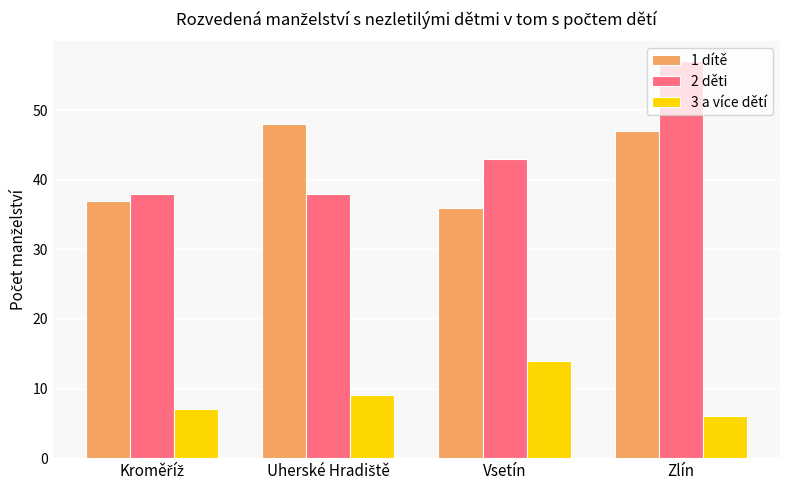

What is the sum of all 3 a více dětí values?

36